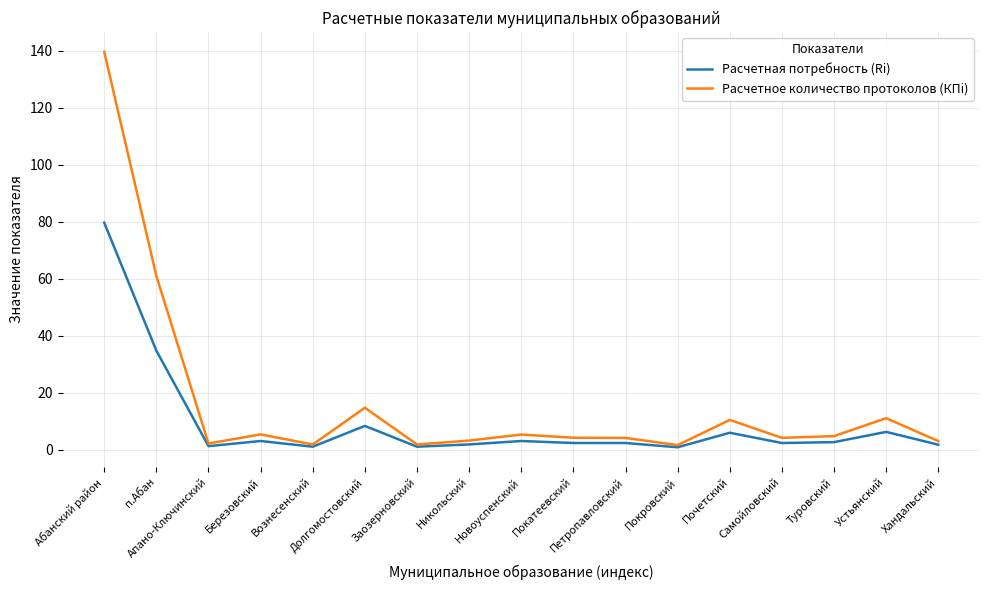

Which category has the highest value in the Расчетная потребность (Ri) series?

Абанский район